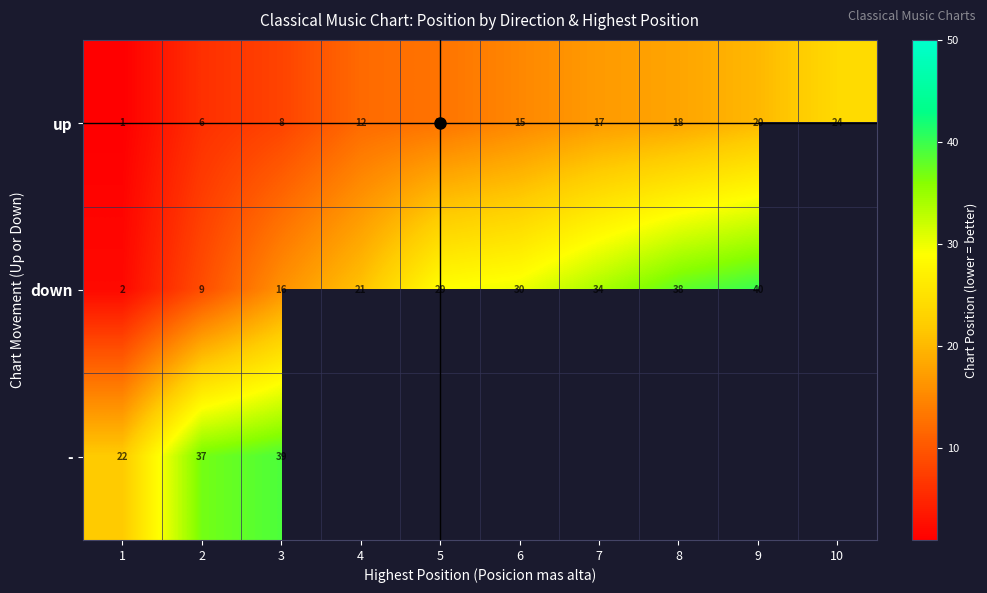

The up series shows 20.0 at 9. True or false?

True